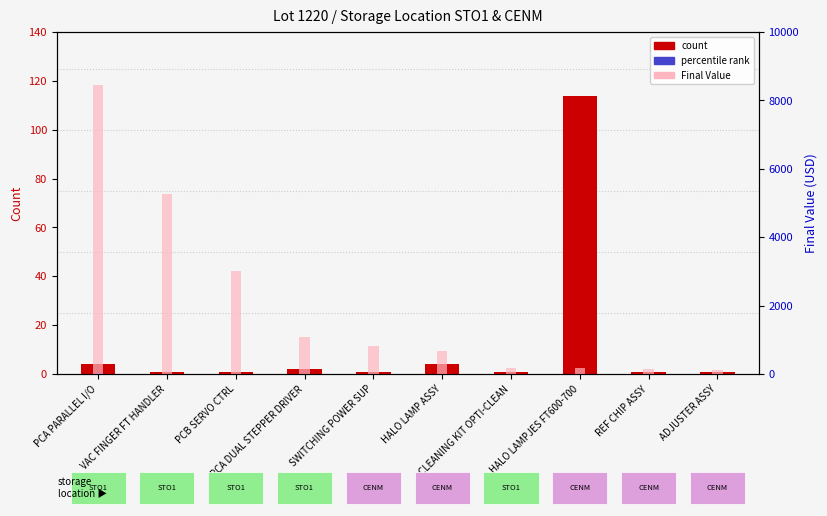

Count the number of data series in this chart.

2